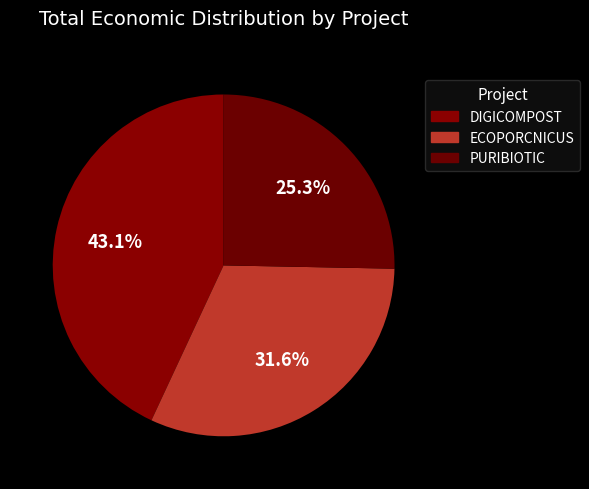

How many slices are in this pie chart?

3